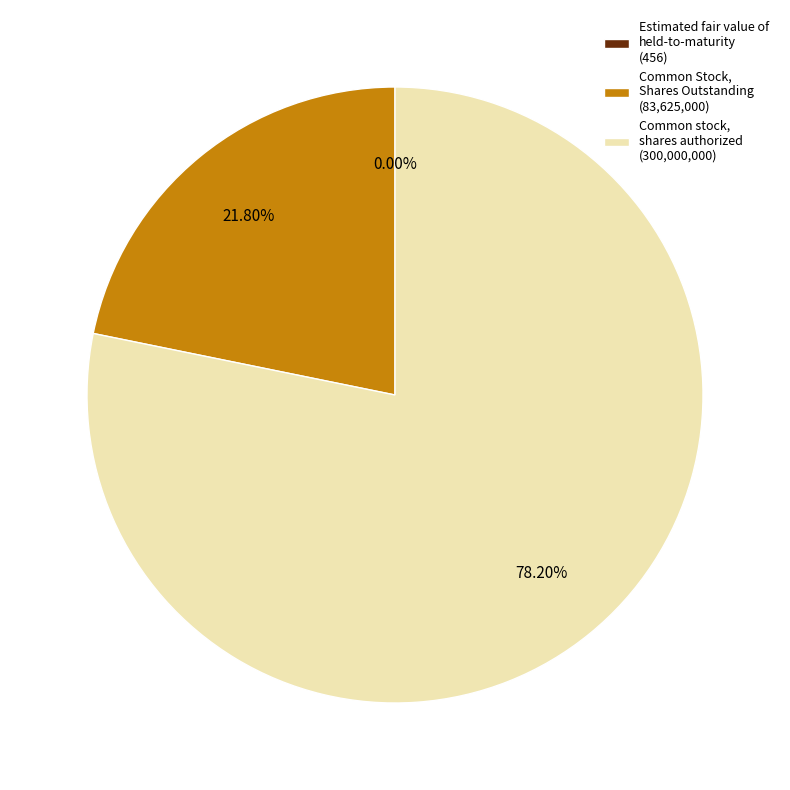

Which slice represents more than half of the pie?

Common stock, shares authorized (300,000,000)